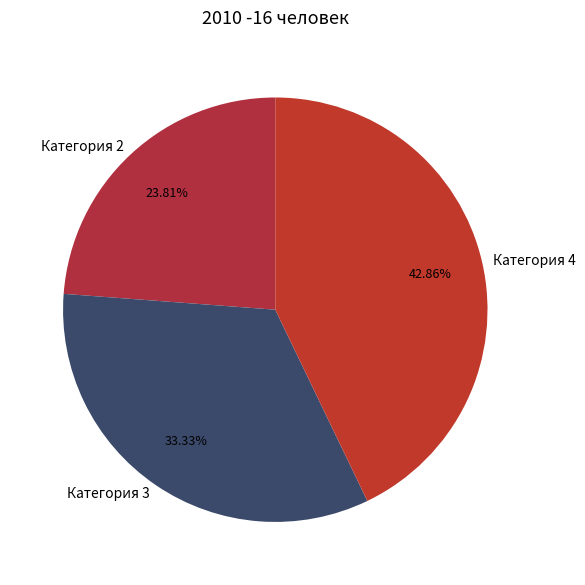

To the nearest percent, what is the difference between the Категория 3 and Категория 2 slice percentages?

10%